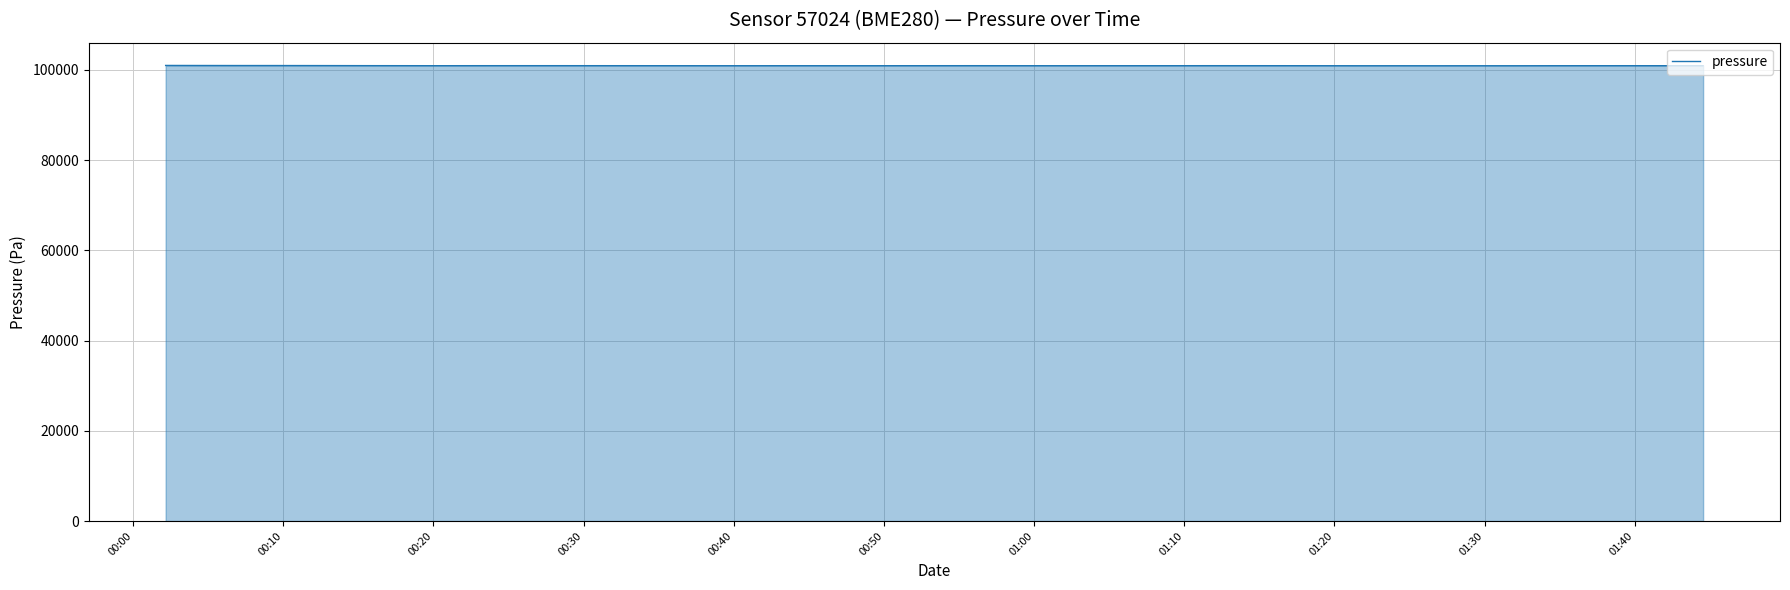

What is the greatest value displayed?

100984.1